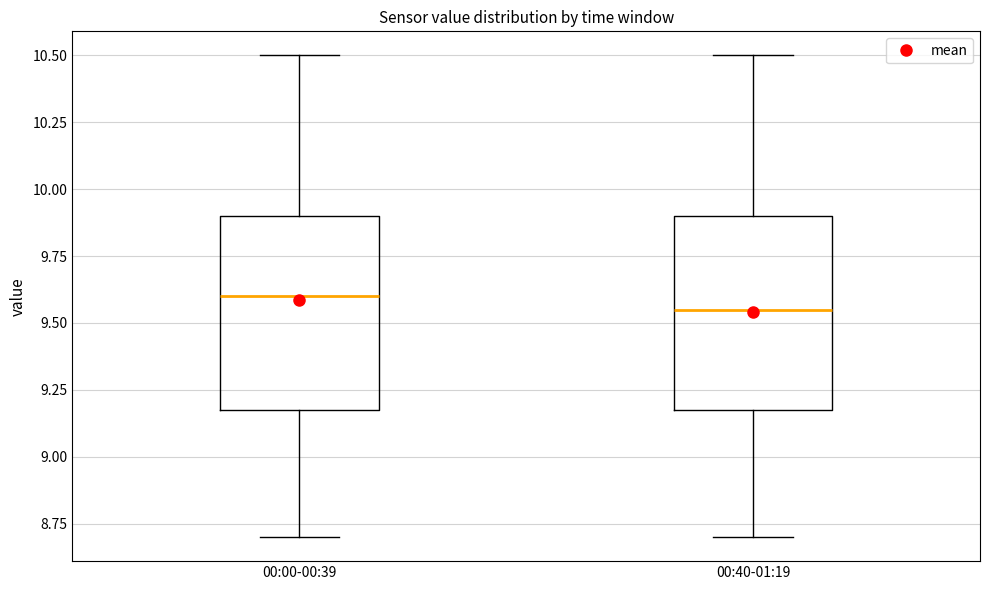

Reading left to right, read every box against the y-axis: the position of its median line, the range the box covers, and the ends of its whiskers. The values are not printed on the chart, so give them approximately, as read against the axis.

00:00-00:39: median 9.60, box 9.20 to 9.90, whiskers 8.70 to 10.50
00:40-01:19: median 9.55, box 9.20 to 9.90, whiskers 8.70 to 10.50